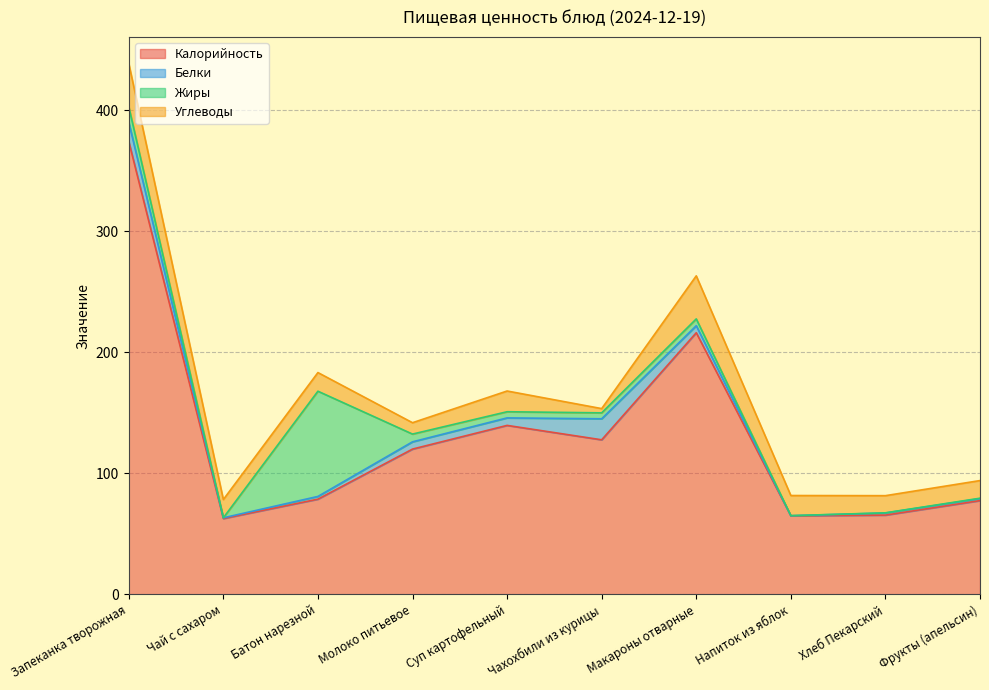

What is the sum of the Жиры values at Запеканка творожная and Хлеб Пекарский?

13.0